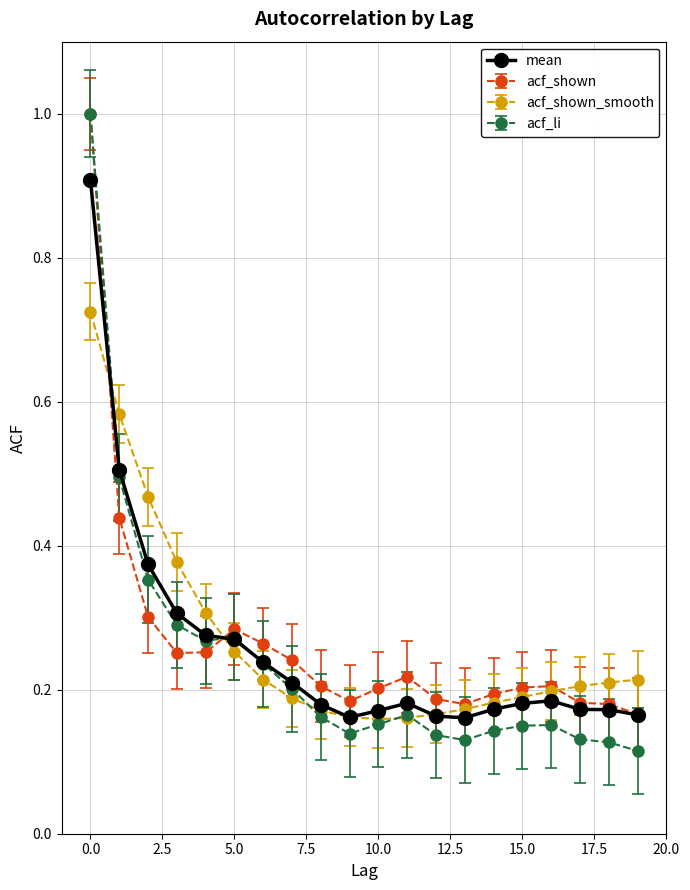

What is the greatest value displayed?

1.0